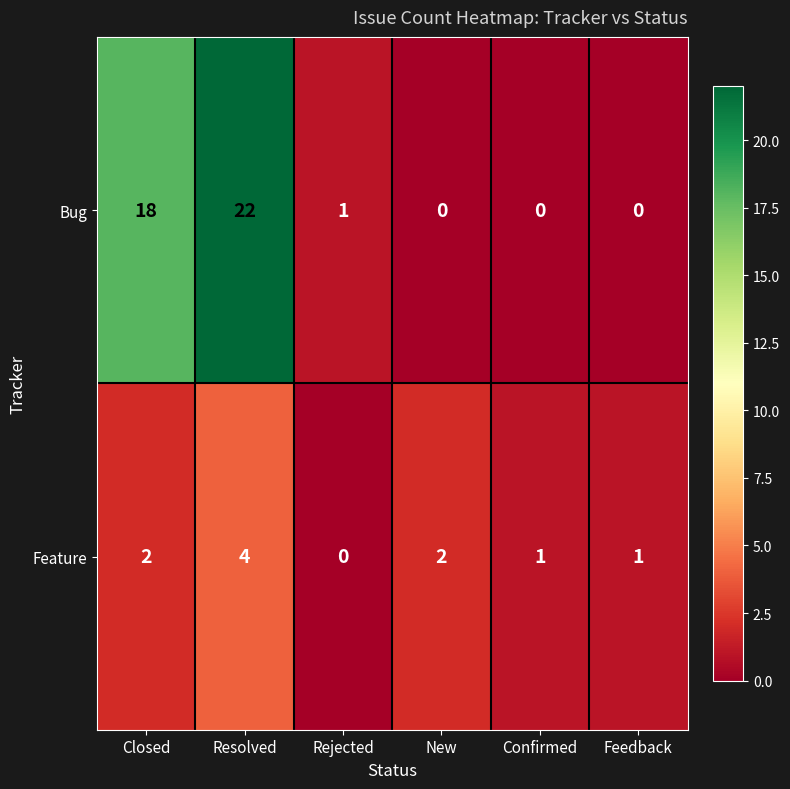

At which category does the chart reach its peak across all series?

Resolved